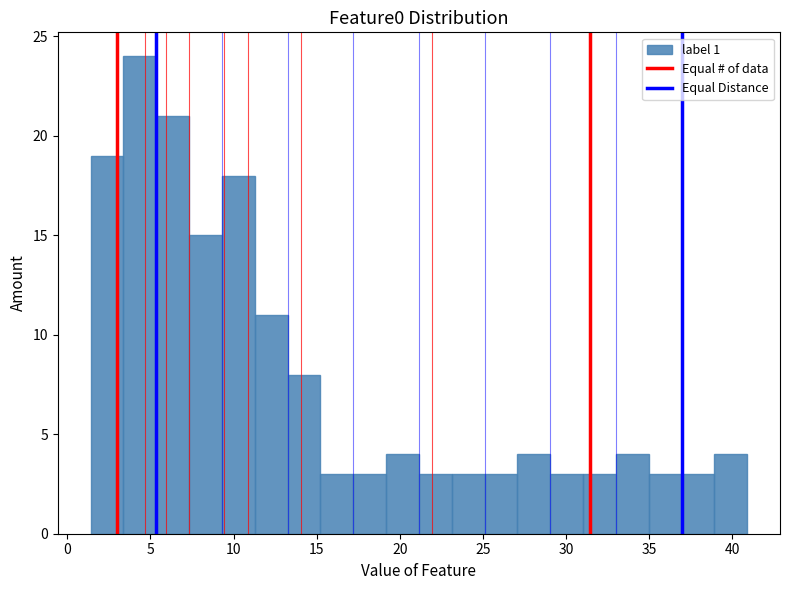

Read against the x-axis, roughly where is the centre of the tallest bar?

4.5